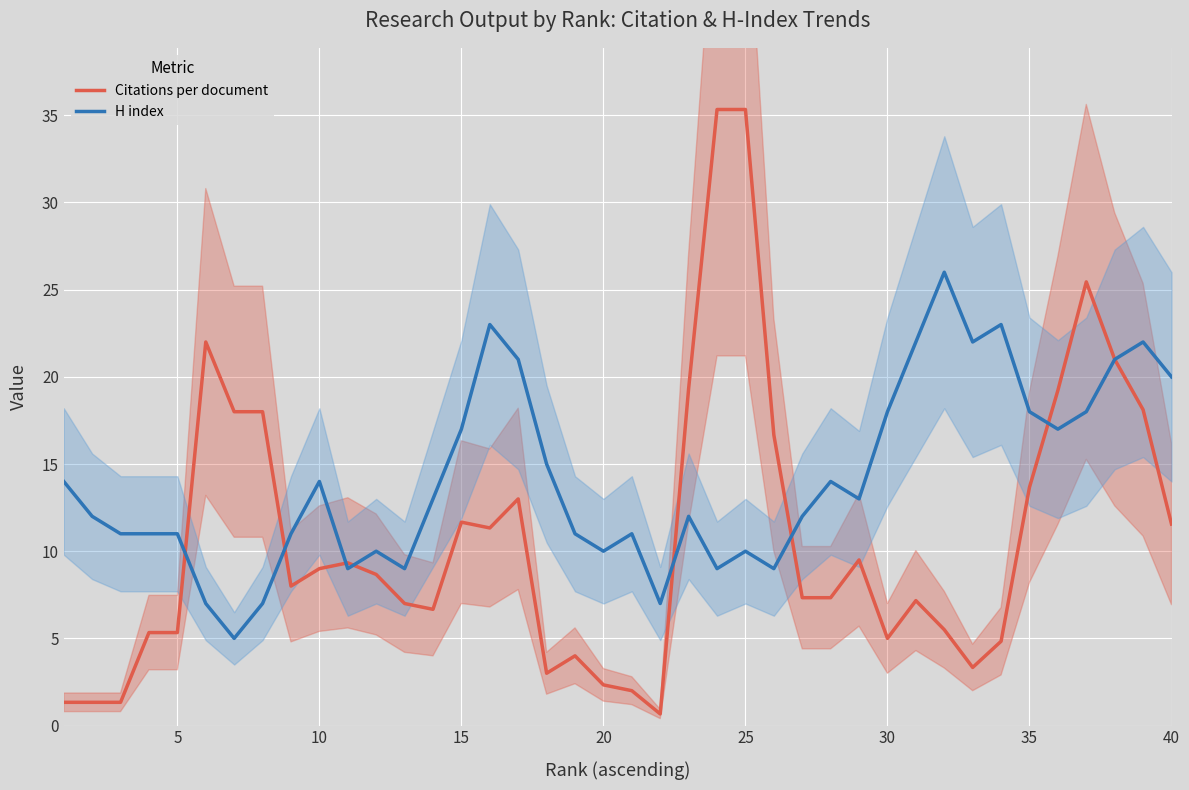

How many lines are shown in the chart?

2